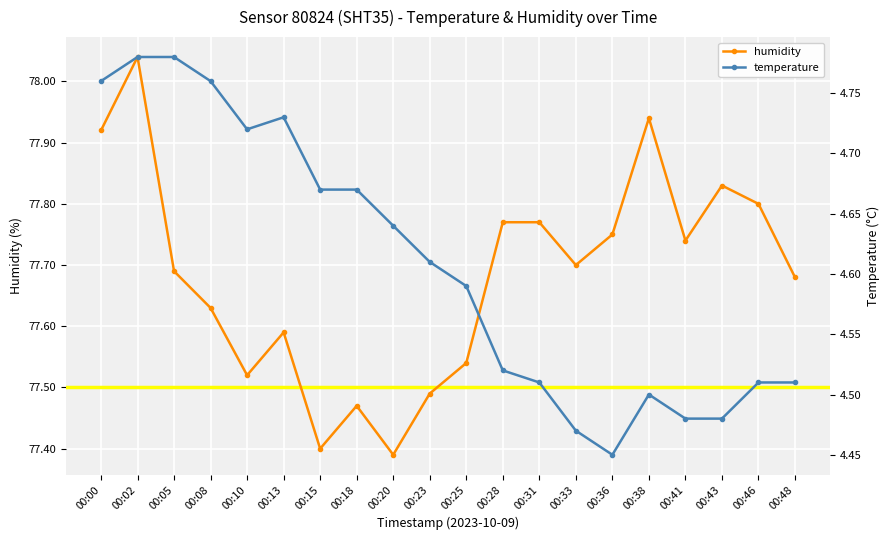

True or false: temperature and humidity intersect in this chart.

False